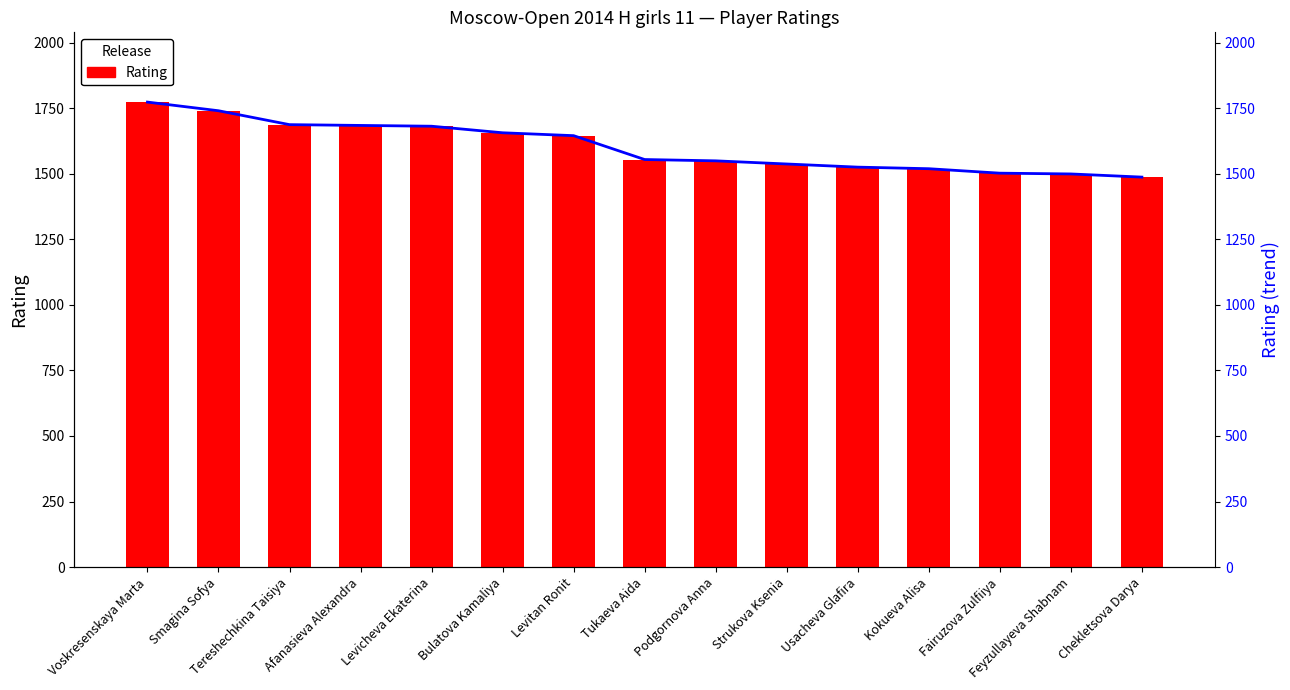

How many values in the Rating series are below 1554?

7